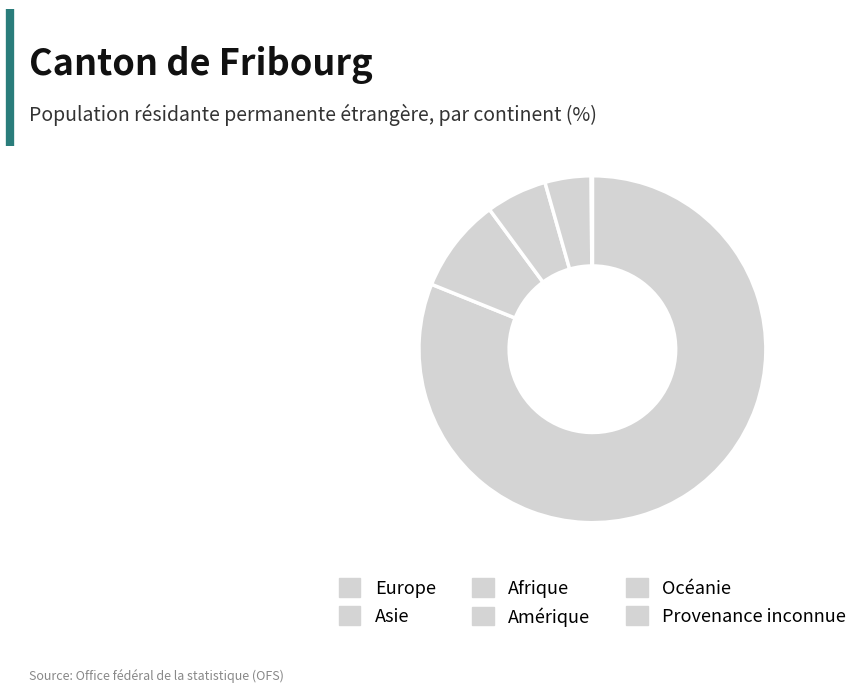

What is the smallest slice in the pie chart?

Océanie